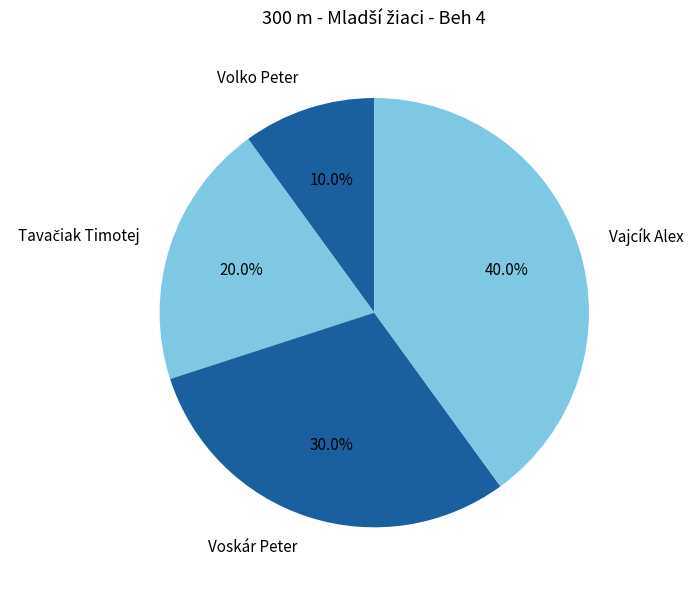

What percentage is NOT represented by Vajcík Alex?

60.0%